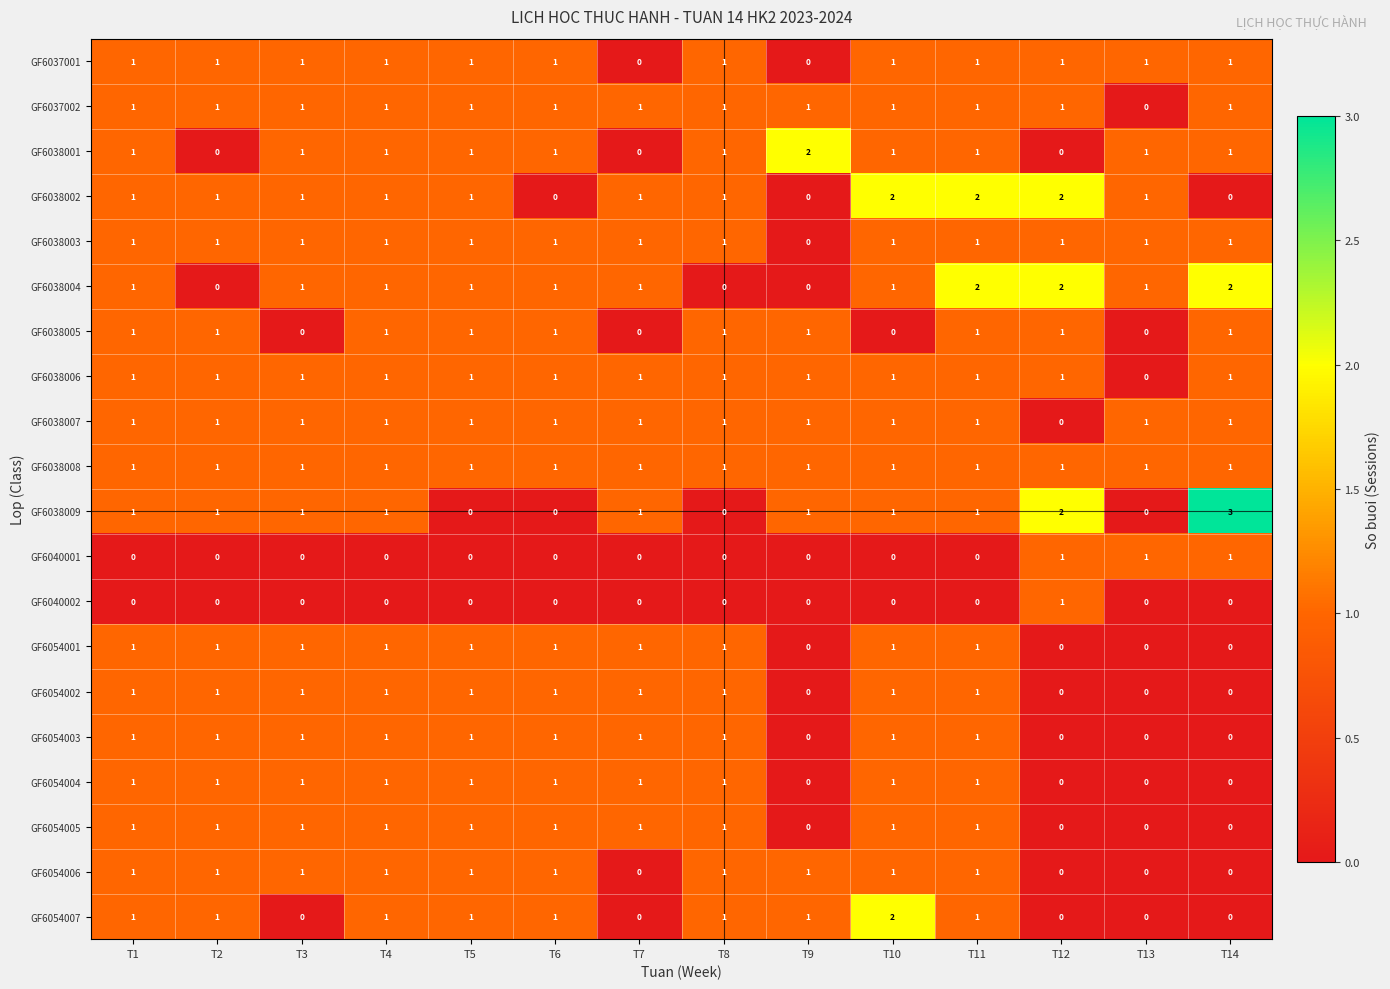

Count the GF6038007 values in the range 1 to 2.

13